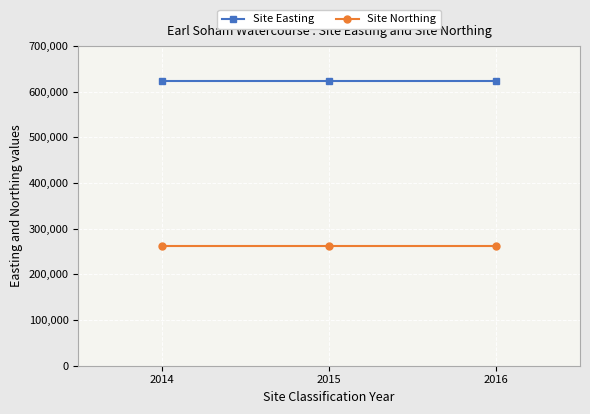

What is the sum of the Site Northing values at 2016 and 2014?

526100